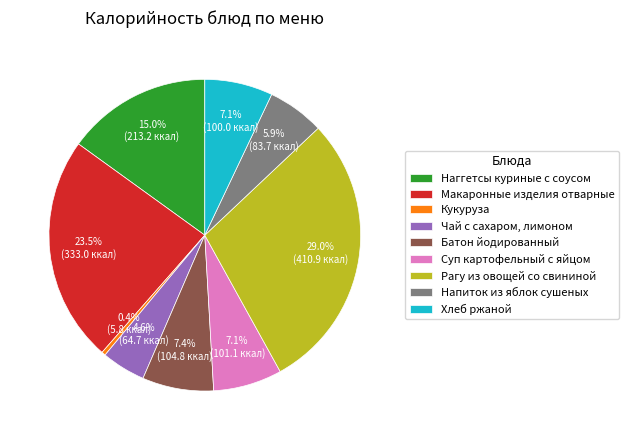

Which slice is the smallest?

Кукуруза